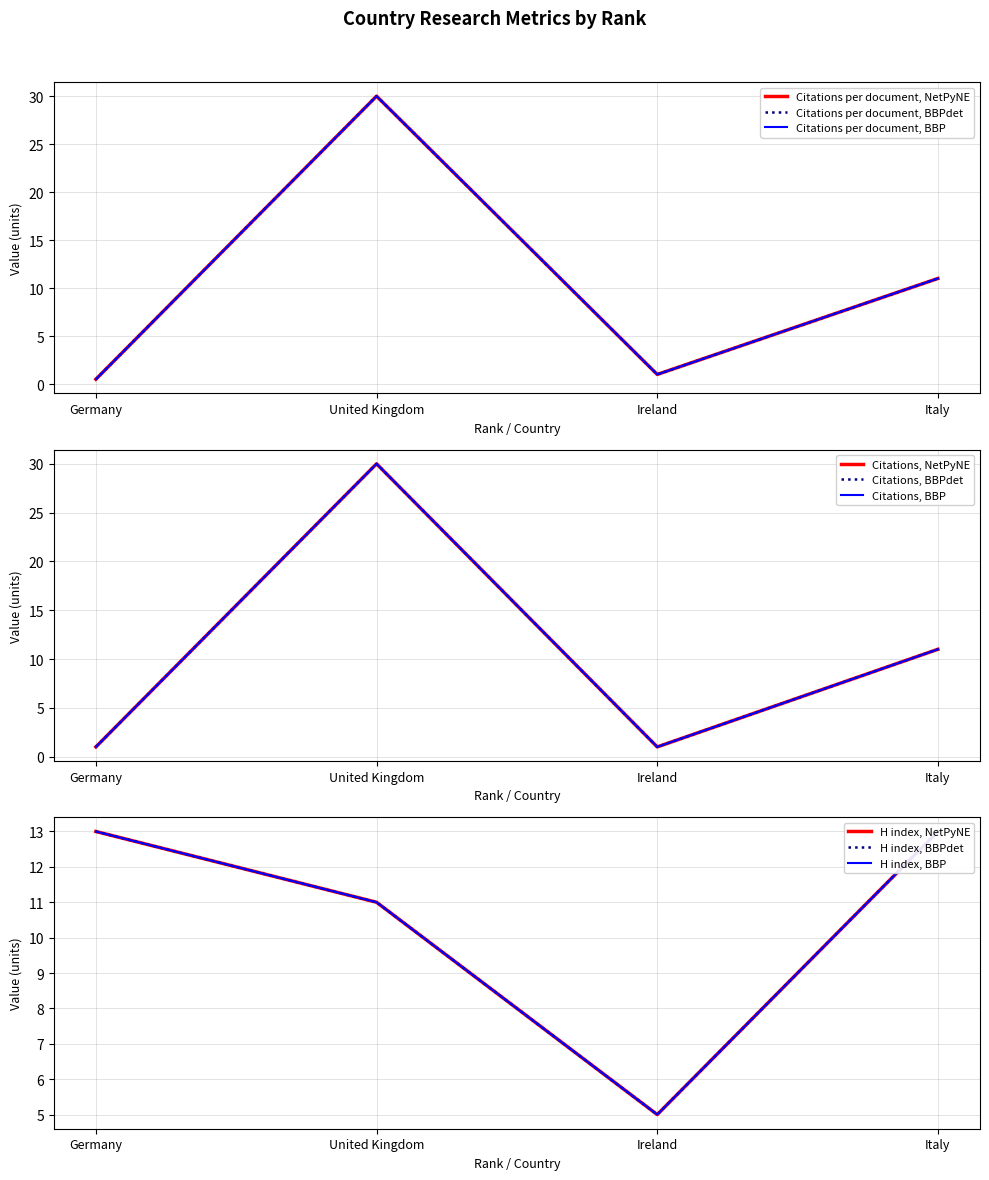

Rank the series at Ireland from highest to lowest value.

H index, Citations per document, Citations